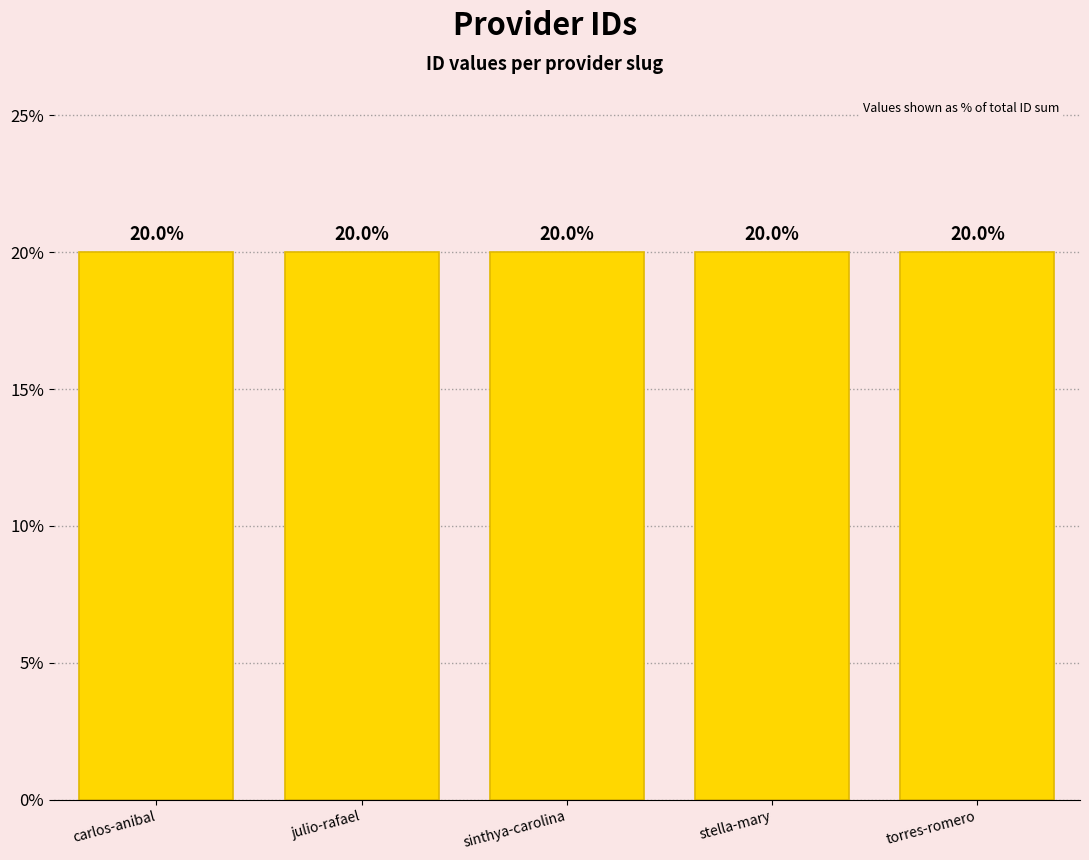

The chart shows a value of 6.9 at torres-romero. True or false?

False